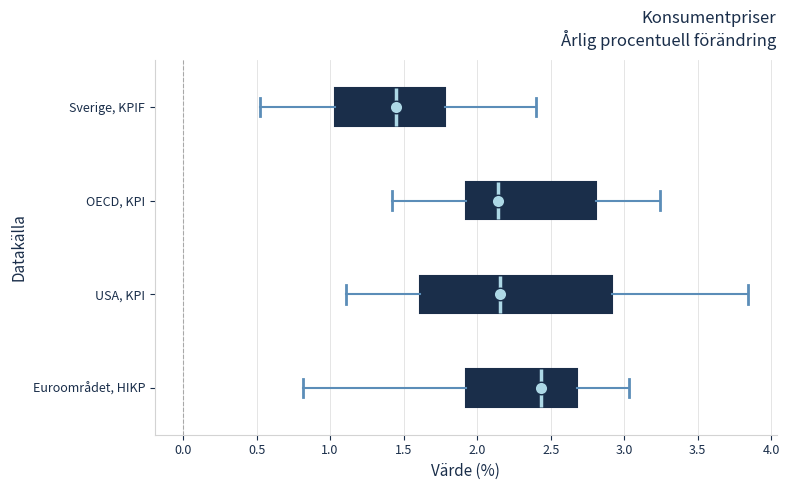

Comparing the boxes themselves (not the whiskers), which one is the widest?

USA, KPI